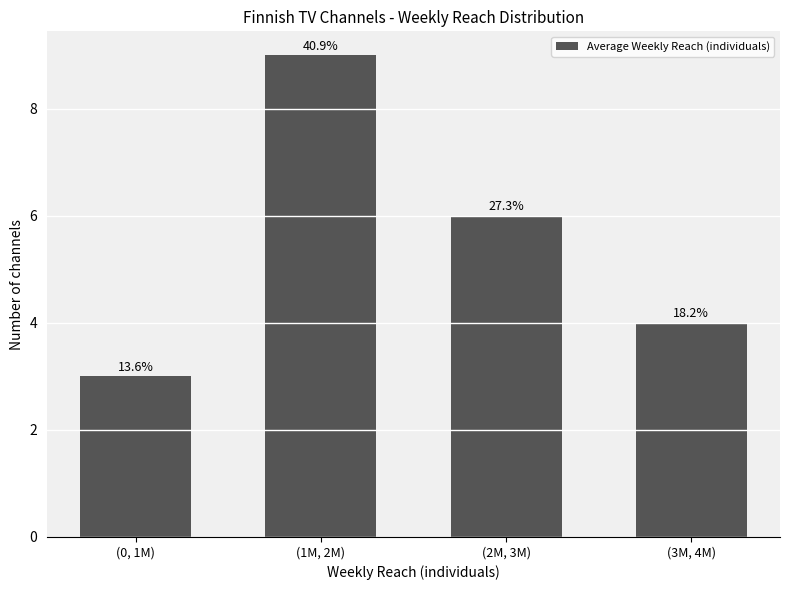

Does the chart contain any negative values?

No